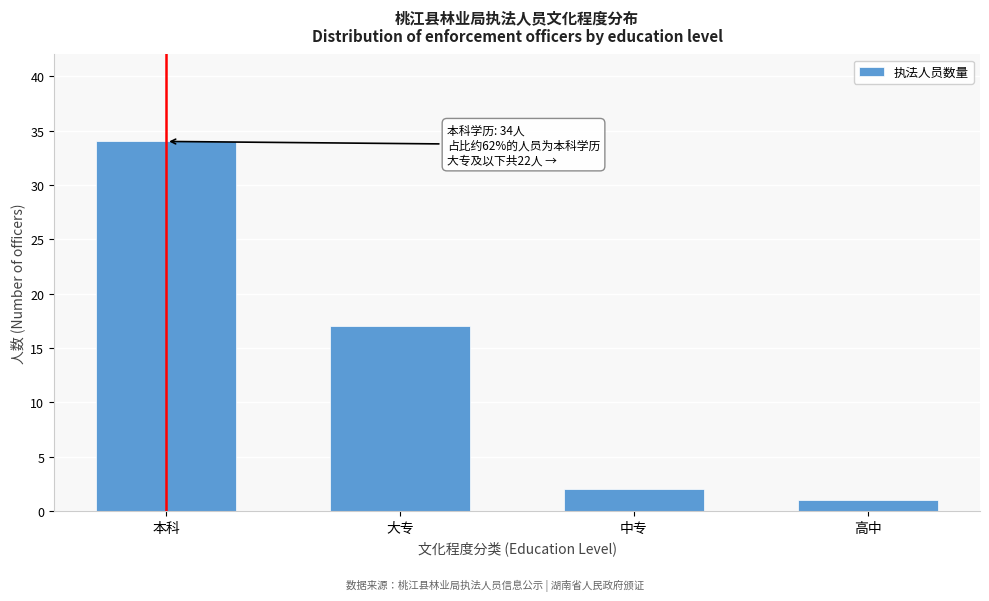

Reading left to right, extract all data points from this chart.

34	17	2	1